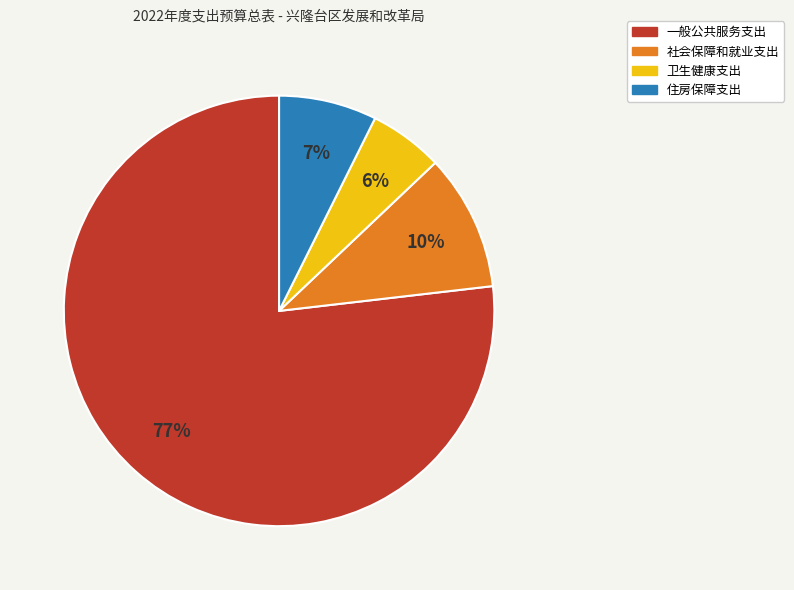

Is it true that 社会保障和就业支出 is 83% of the pie?

False